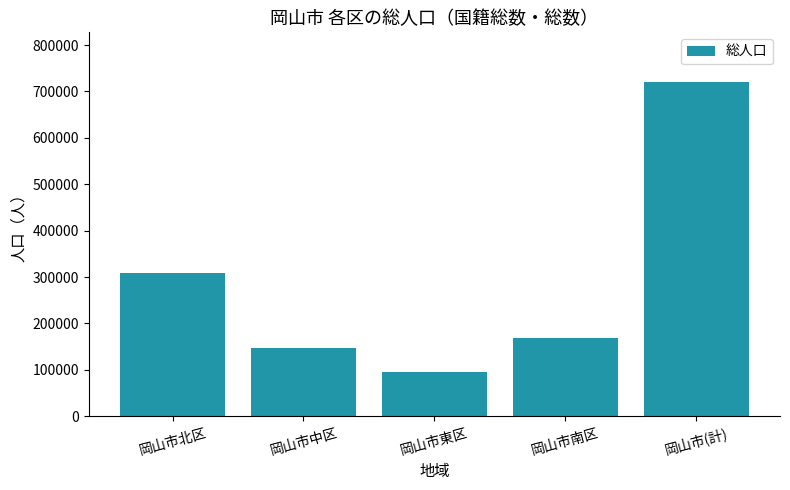

True or false: the data shows 168181 at 岡山市南区.

True